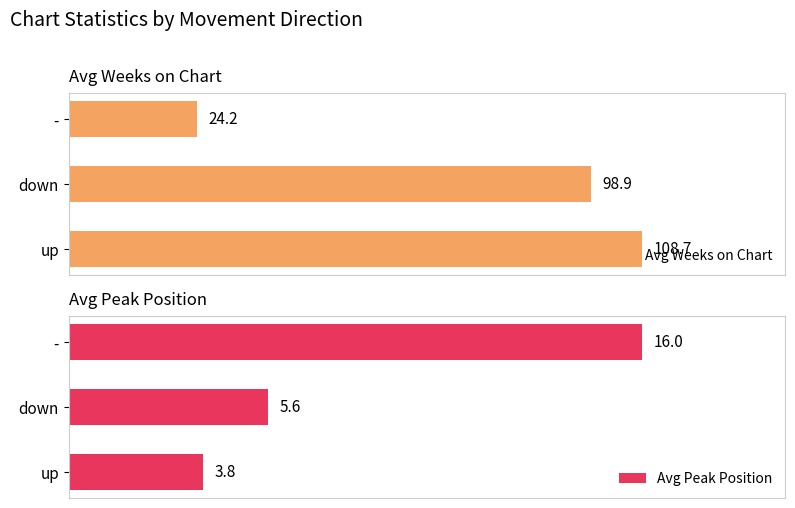

Where is Avg Peak Position nearest to the value 9?

down